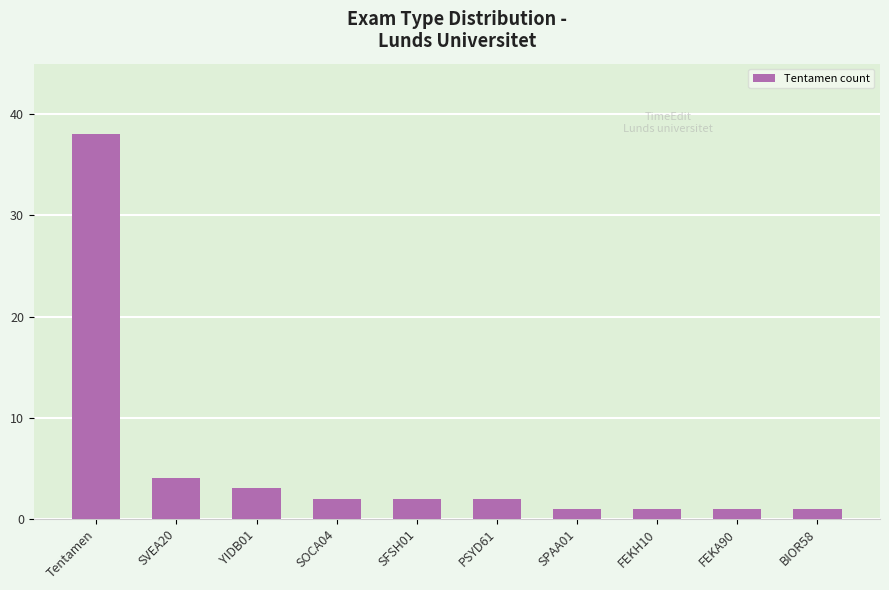

The chart shows a value of 1 at FEKH10. True or false?

True